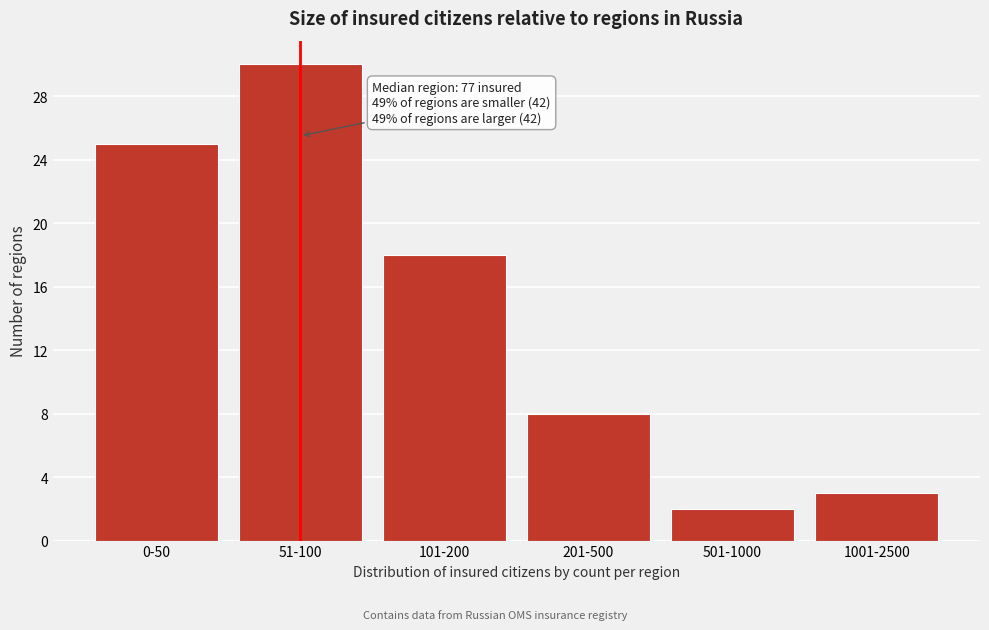

Reading right to left, transcribe all the data shown in this chart.

3	2	8	18	30	25